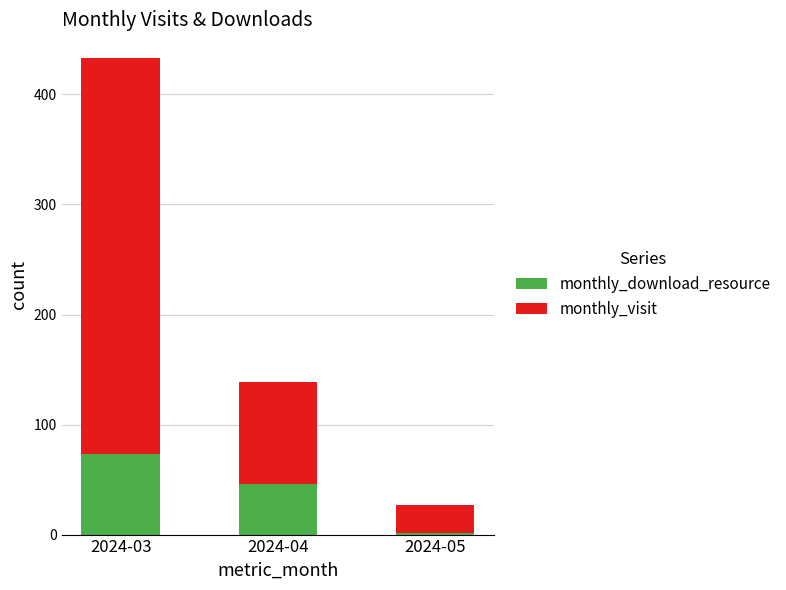

Count the number of data series in this chart.

2